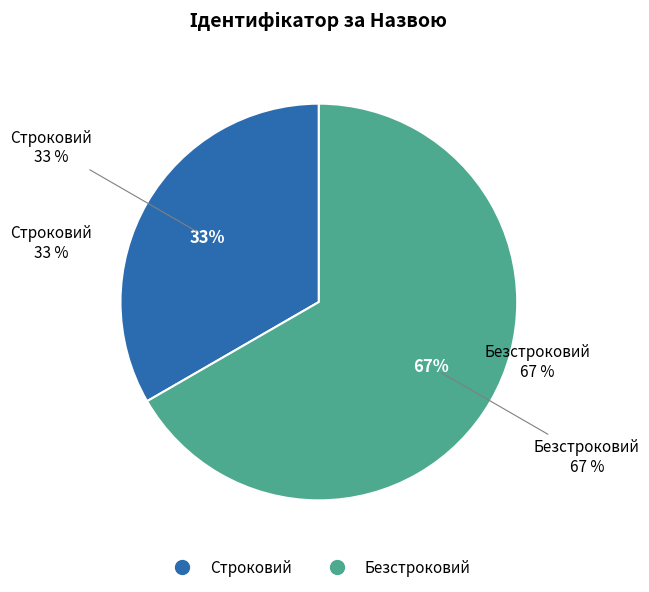

How much of the chart is everything except Безстроковий?

33.3%